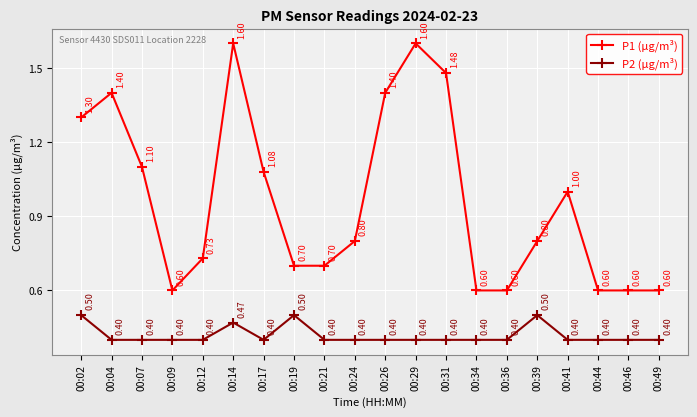

What is the difference between the second highest and minimum values in the P2 (µg/m³) series?

0.1